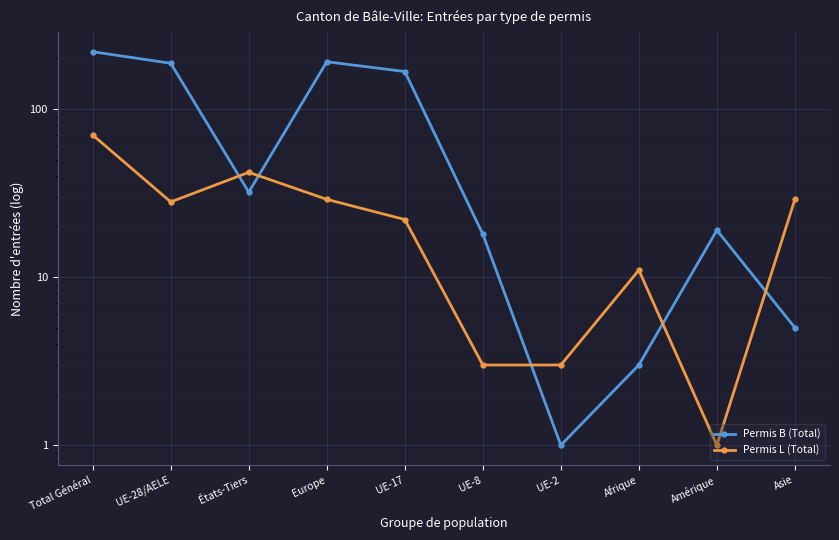

What is the average value of the Permis L (Total) series?

24